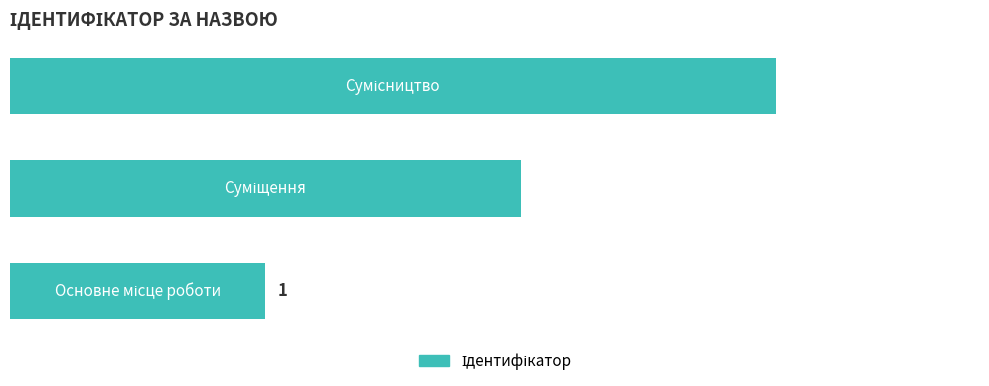

How many values are between 1 and 3?

3